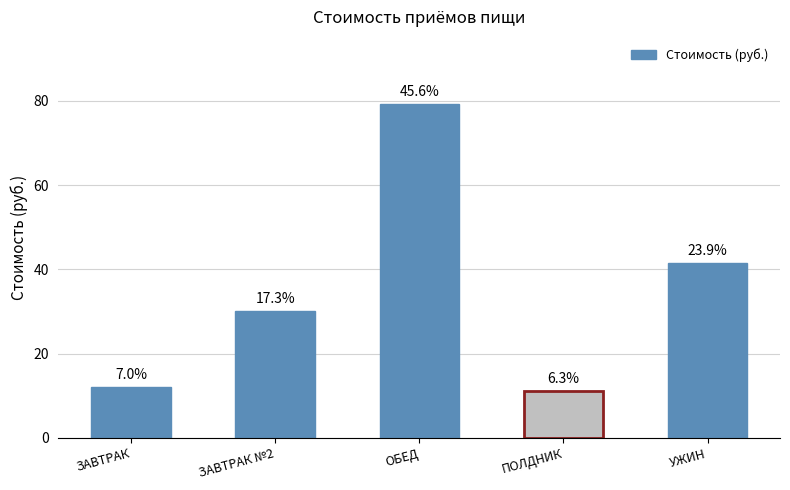

What is the maximum value shown in the chart?

79.3